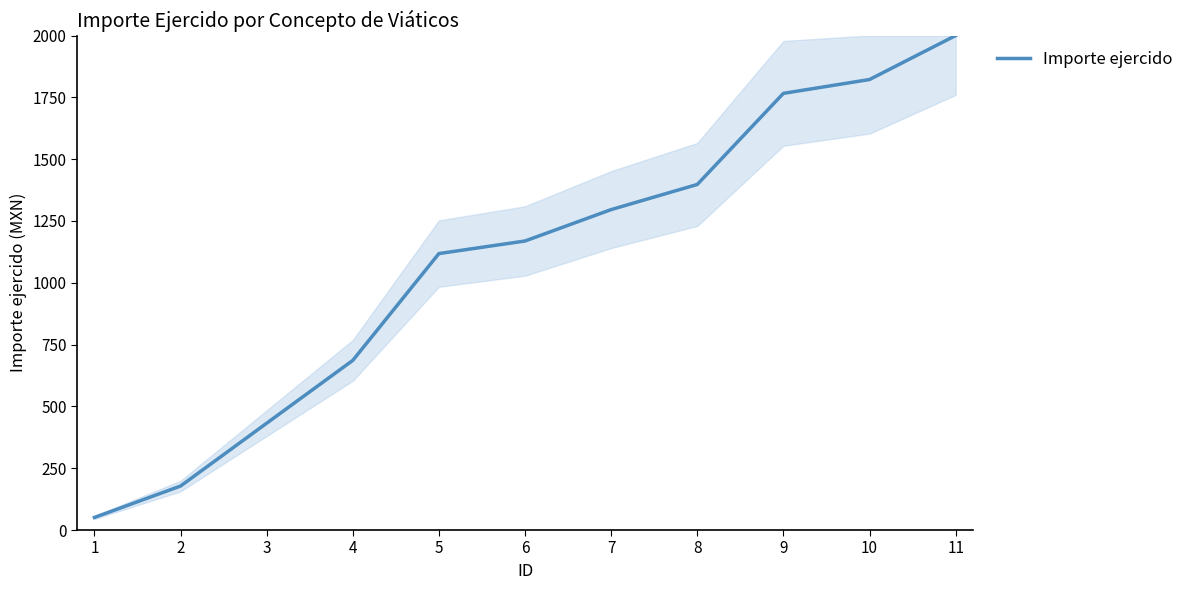

Which category has the lowest value across all series?

1